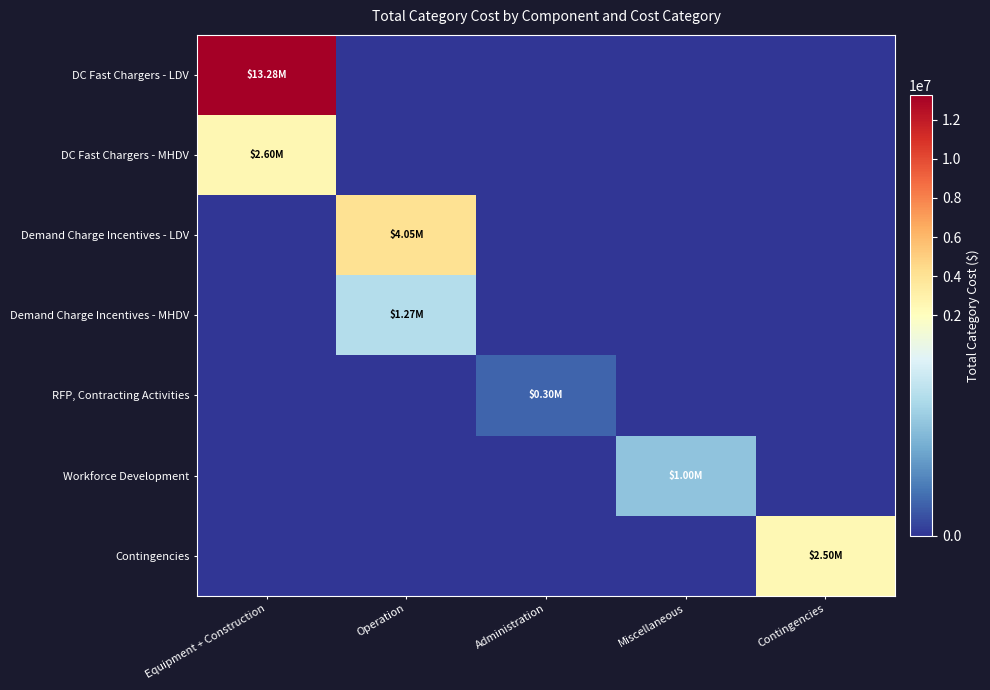

At how many categories does at least one series exceed 6315623?

1